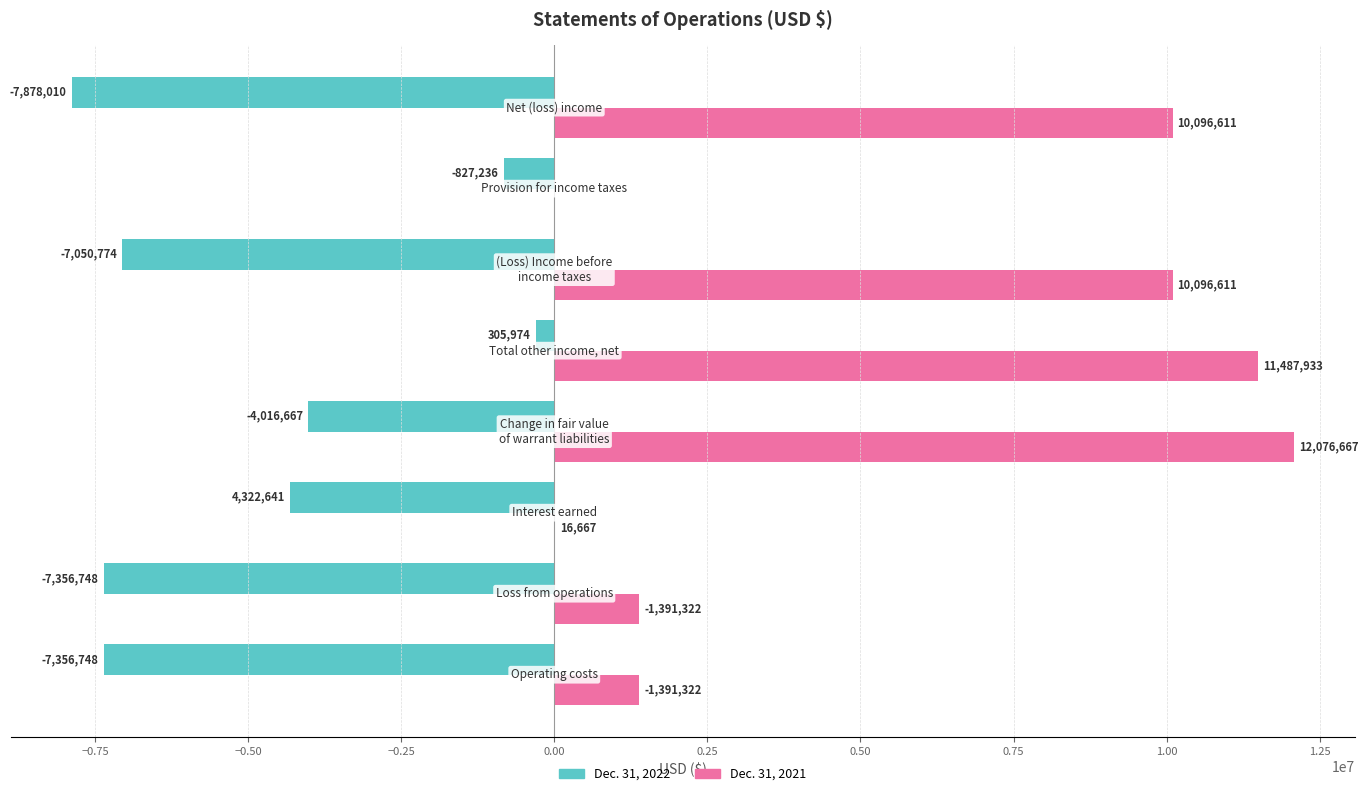

What is the maximum value for Dec. 31, 2021?

12076667